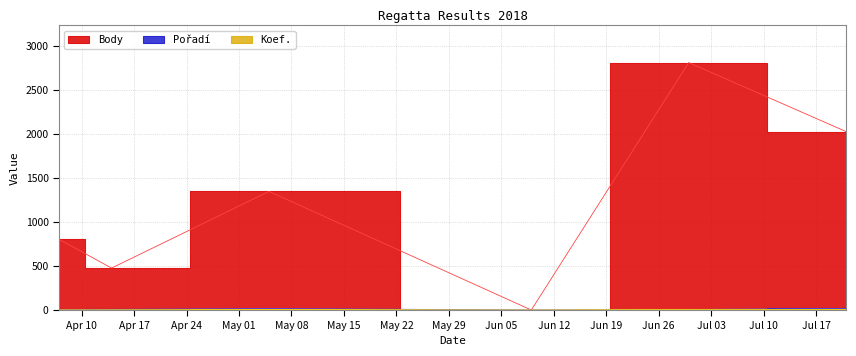

What is the difference between the second highest and second lowest values in the Pořadí series?

14